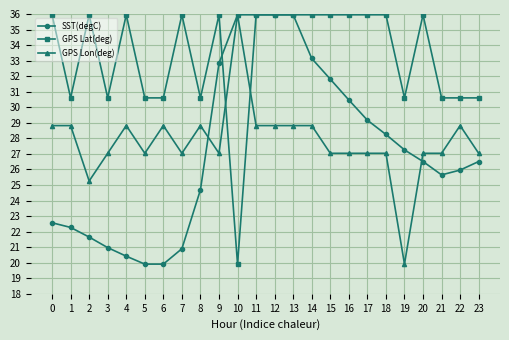

What is the minimum value shown in the chart?

19.9